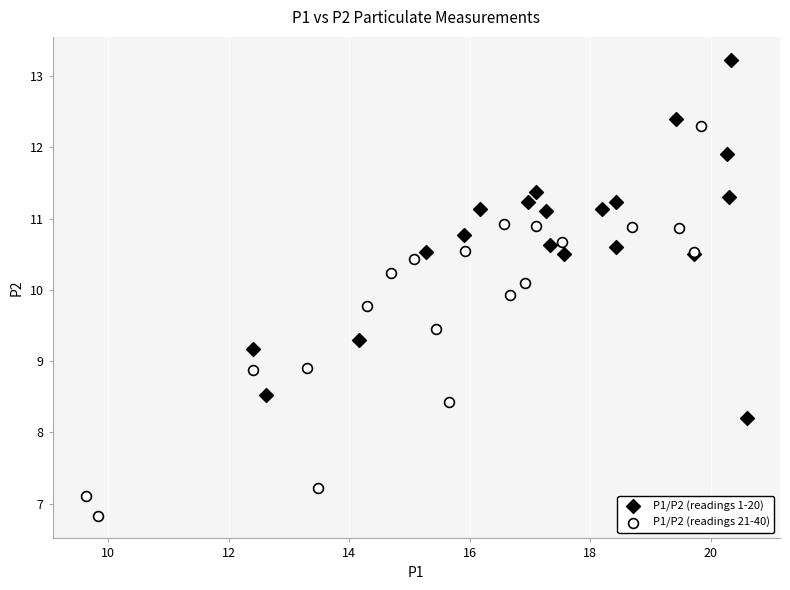

Which series reaches the maximum Y coordinate?

P1/P2 (readings 1-20)